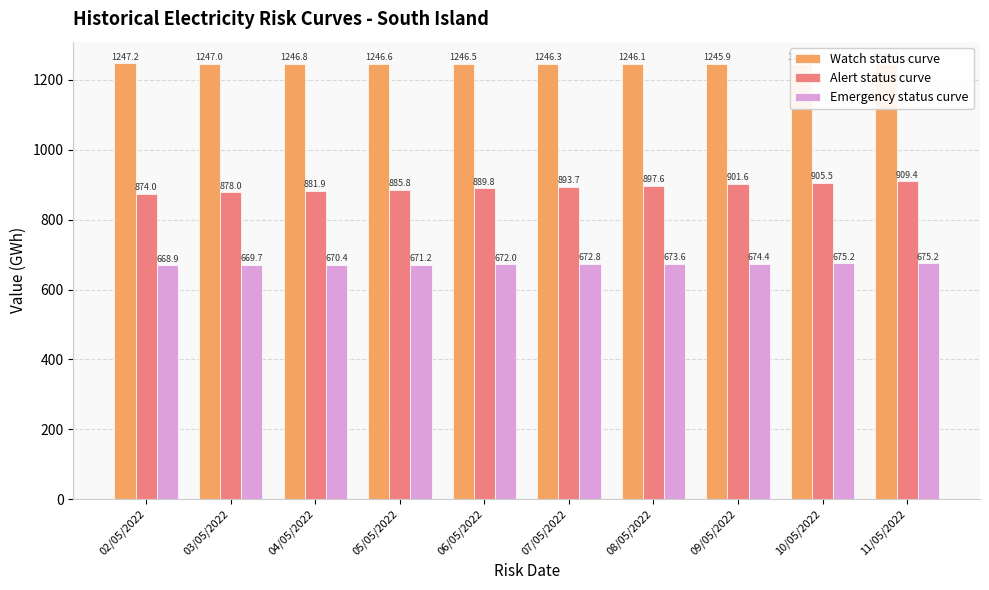

What are all the series names shown in the legend?

Watch status curve, Alert status curve, Emergency status curve